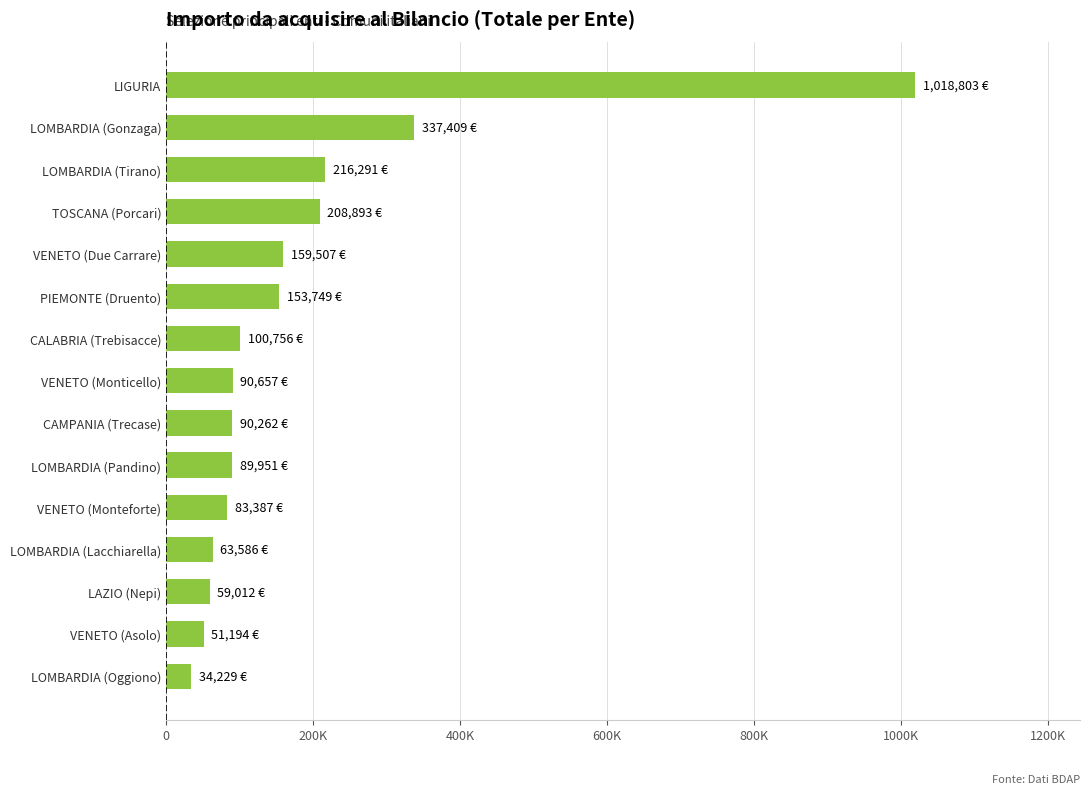

Are the bars horizontal?

Yes